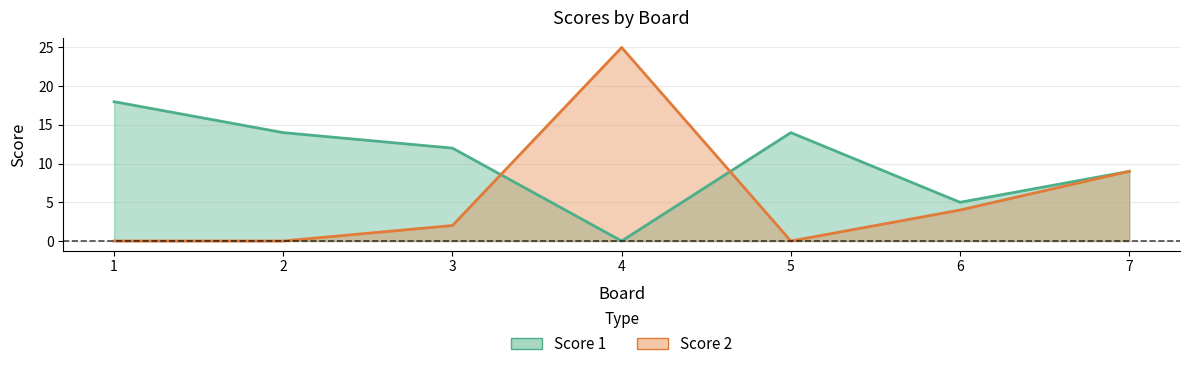

What is the difference between the Score 1 values at 4 and 1?

18